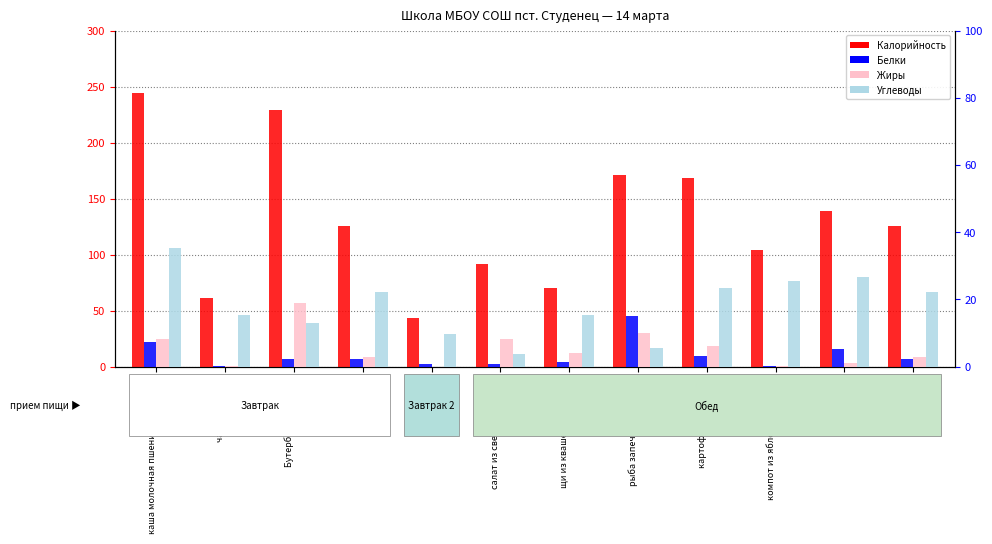

Which series has the largest total across all categories?

Калорийность